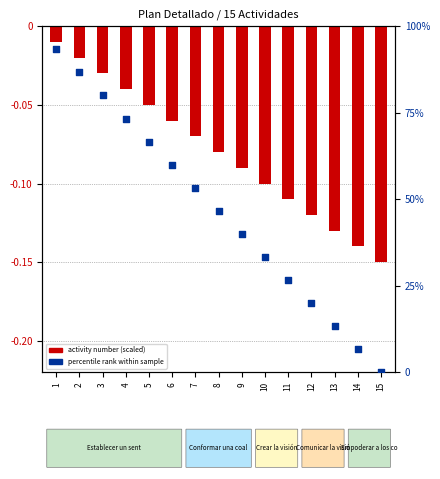

Is the value of percentile rank within sample at 1 greater than the value of activity number (scaled) at 11?

Yes